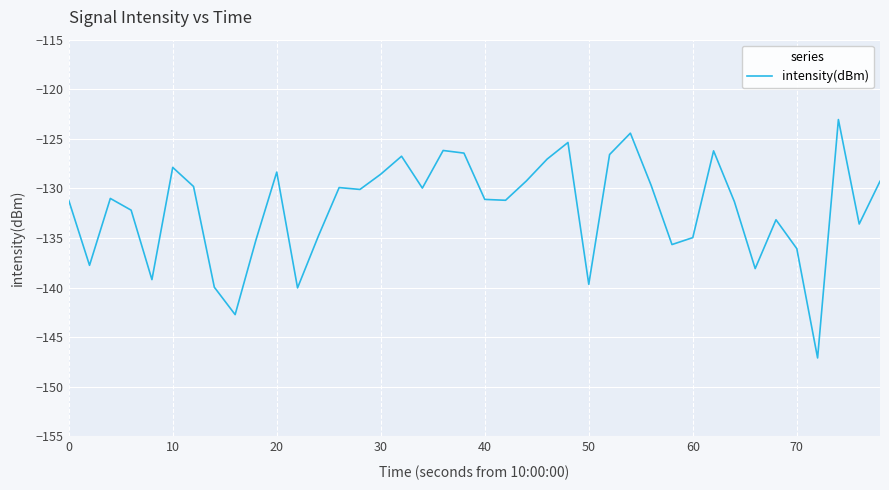

What is the maximum value shown in the chart?

-123.1